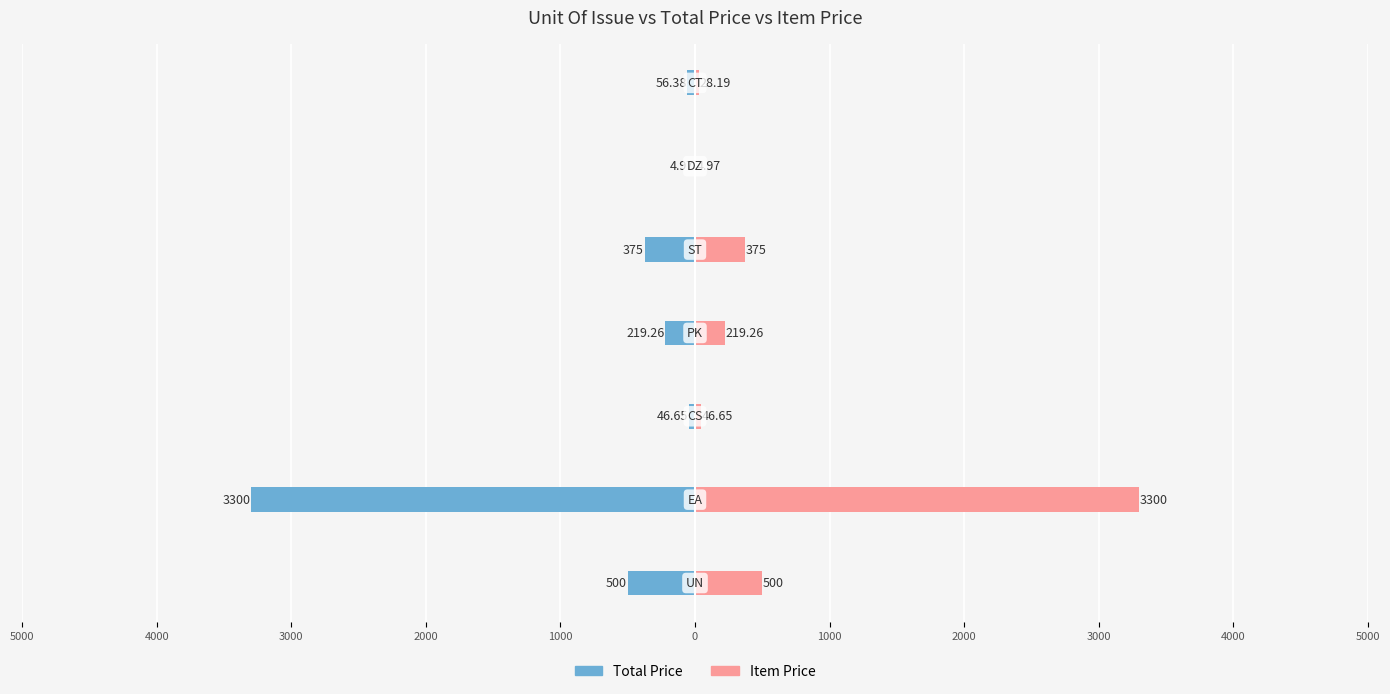

Reading left to right, list all the values displayed in this chart.

Total Price: -500.0	-3300.0	-46.6	-219.3	-375.0	-5.0	-56.4
Item Price: 500.0	3300.0	46.6	219.3	375.0	5.0	28.2